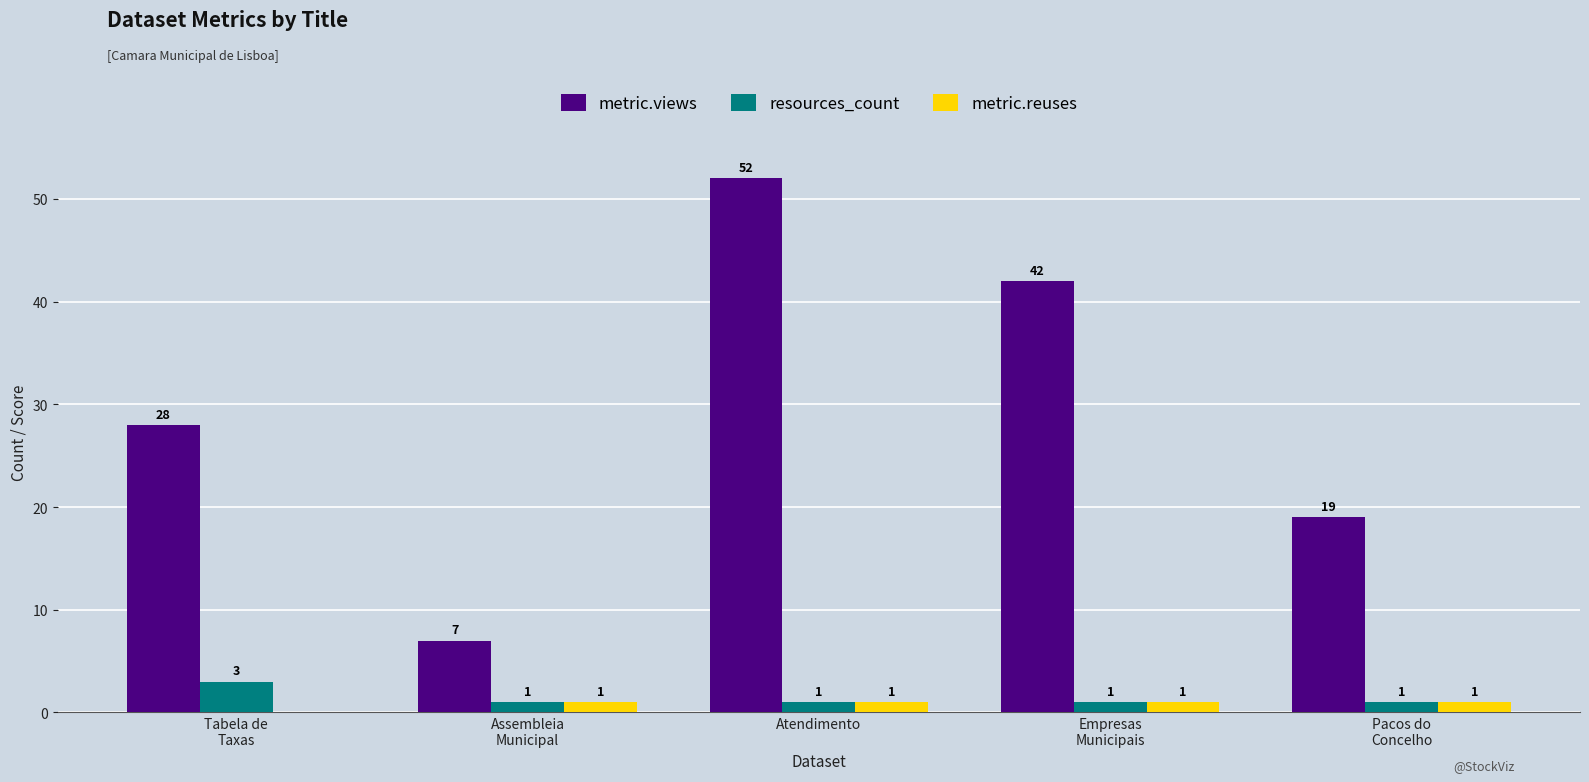

What is the highest value of the resources_count series?

3